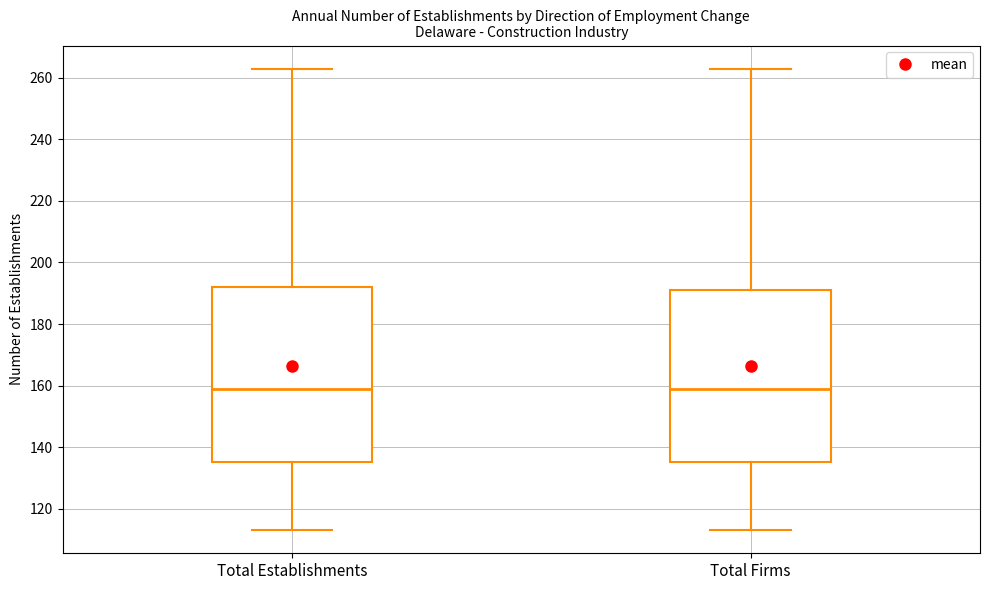

Reading left to right, read every box against the y-axis: the position of its median line, the range the box covers, and the ends of its whiskers. The values are not printed on the chart, so give them approximately, as read against the axis.

Total Establishments: median 160, box 136 to 192, whiskers 114 to 264
Total Firms: median 160, box 136 to 192, whiskers 114 to 264